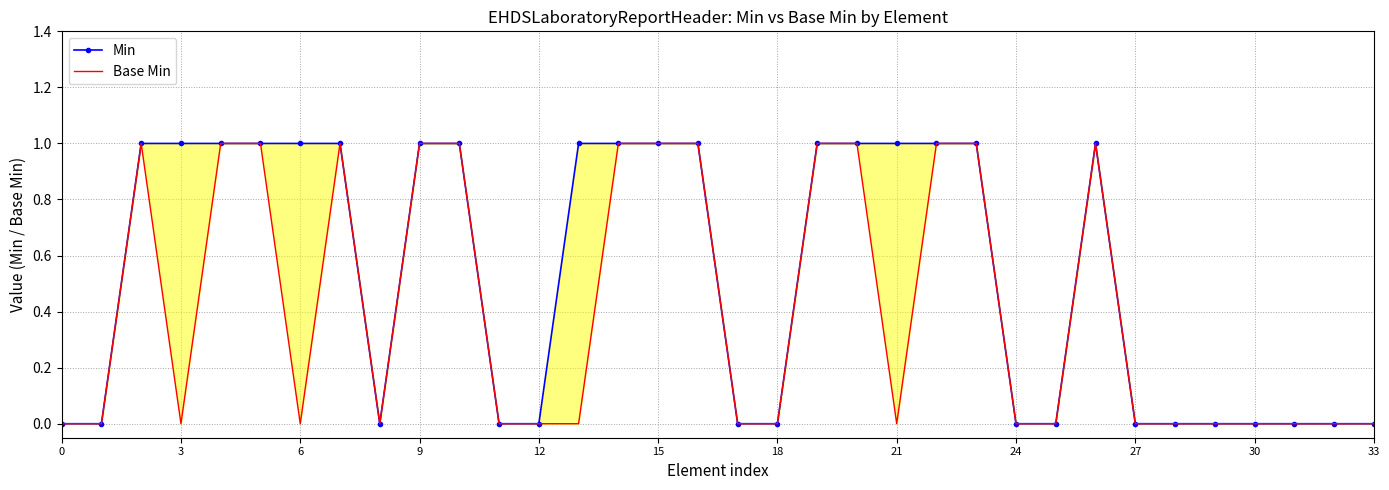

True or false: Base Min has more than 1 interior local peaks.

True